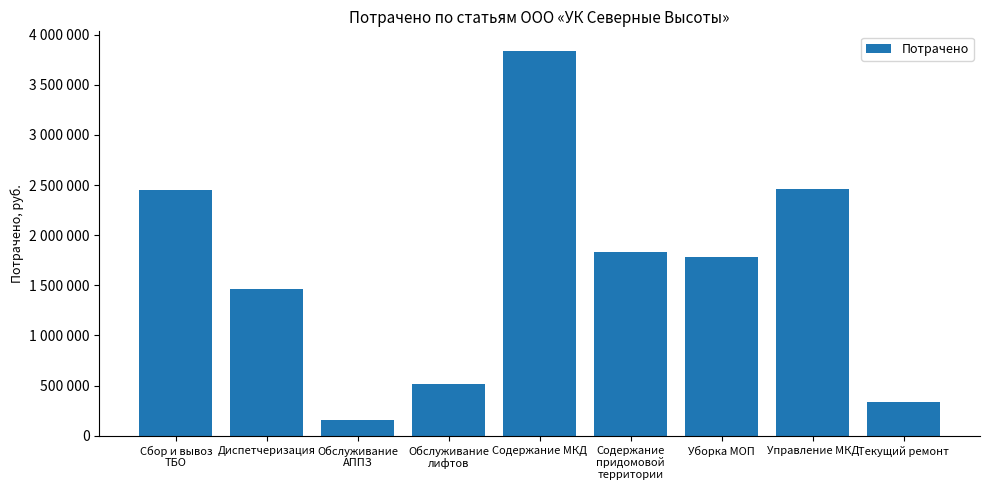

Approximately how many times larger is the value at Уборка МОП compared to Содержание МКД?

0.5